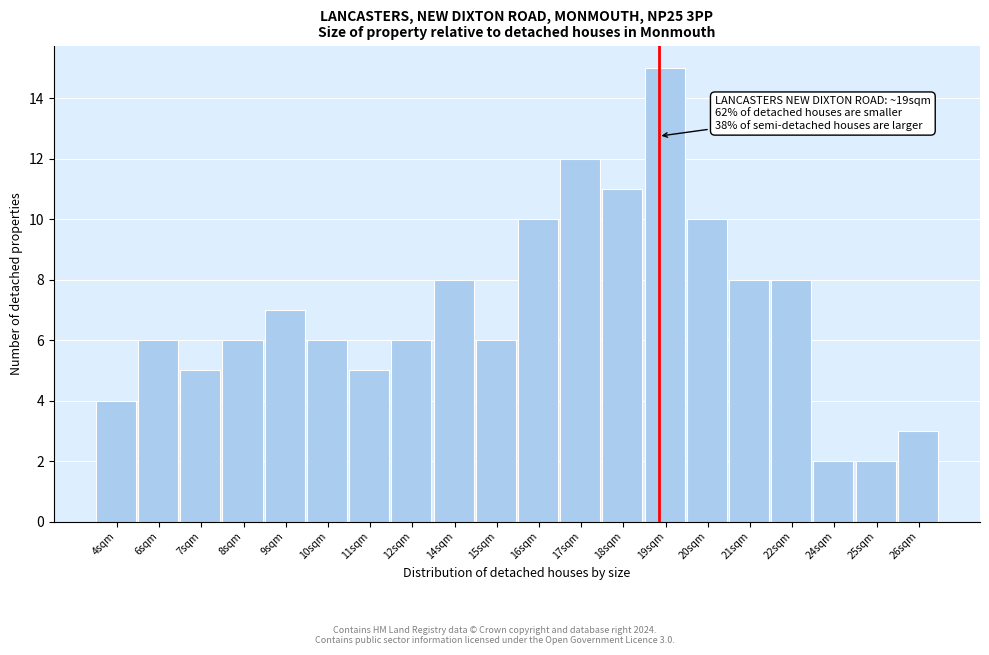

Reading left to right, what are all the values shown in this chart?

4	6	5	6	7	6	5	6	8	6	10	12	11	15	10	8	8	2	2	3